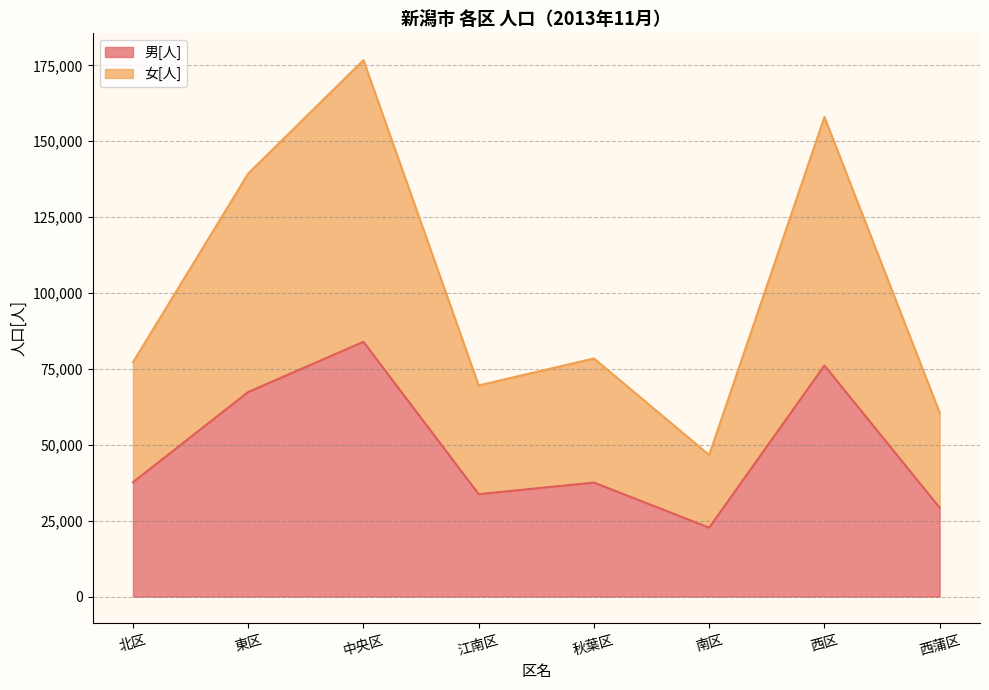

In 男[人], how many points are higher than both neighbors (excluding endpoints)?

3